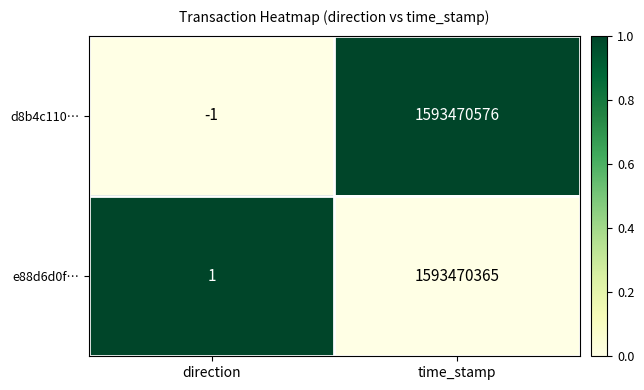

What is the sum of the d8b4c110… values at time_stamp and direction?

1593470575